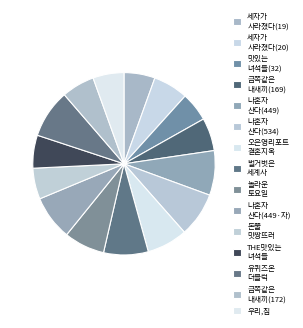

How many segments does this pie chart have?

15